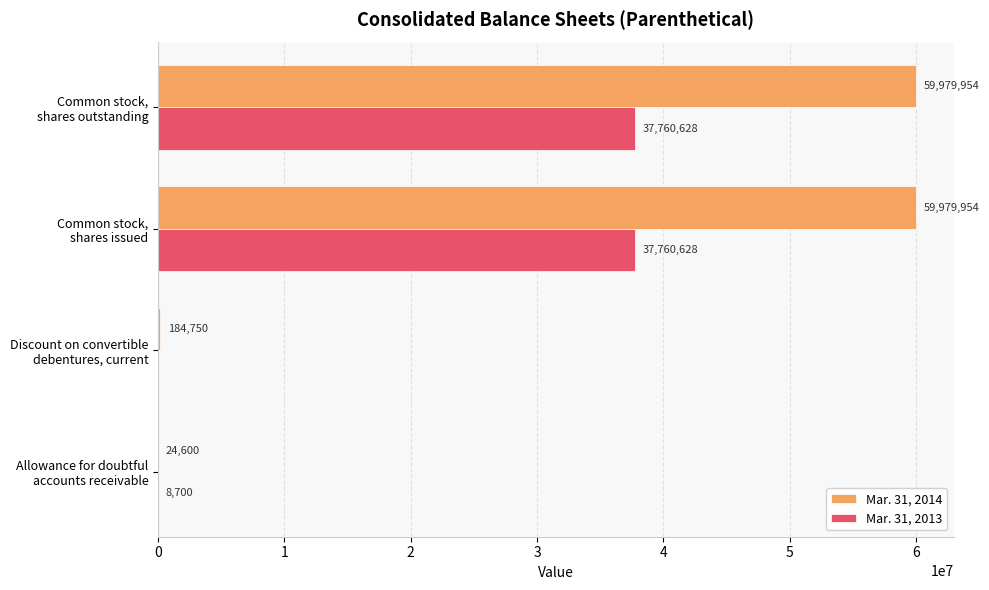

Which series has the largest total across all categories?

Mar. 31, 2014